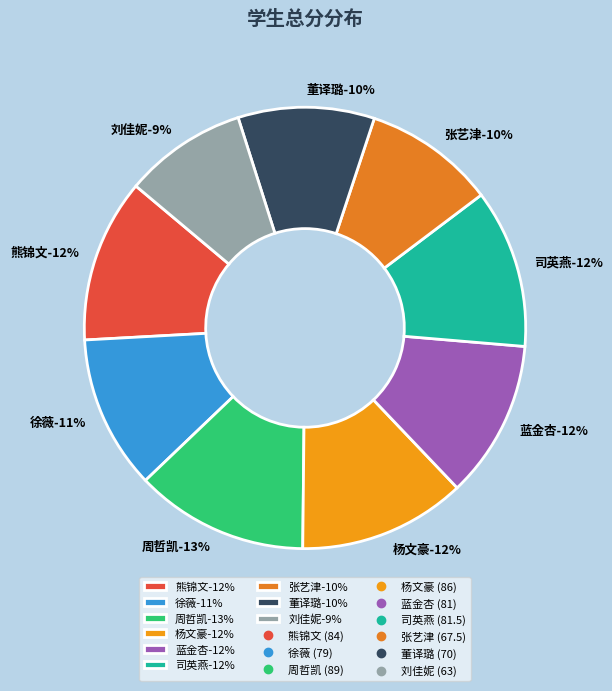

How much of the chart is everything except 周哲凯?

87.3%